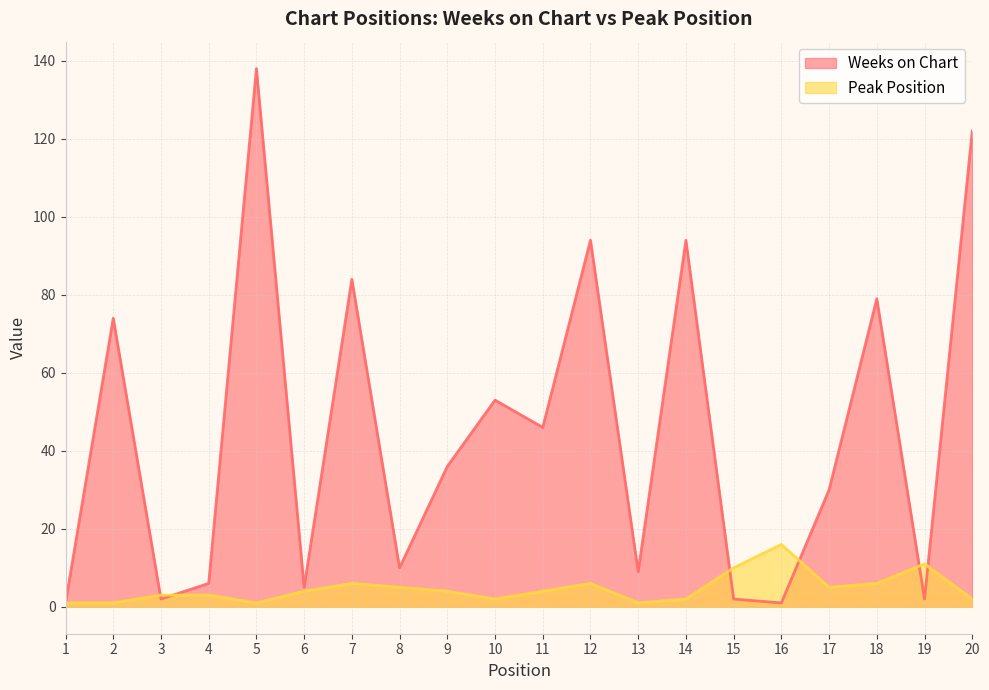

At 8, list the series in order from largest to smallest.

Weeks on Chart, Peak Position